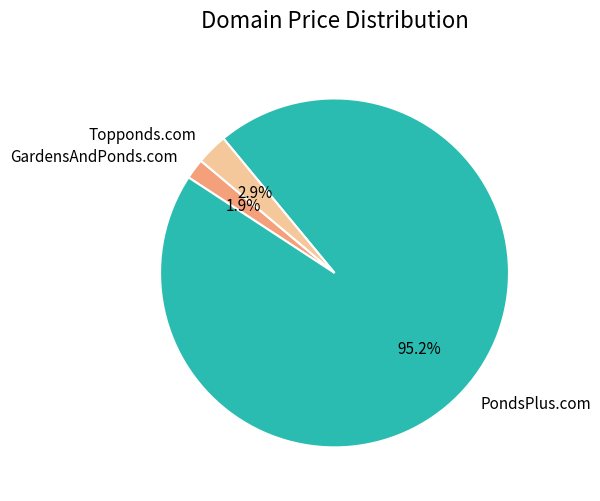

To the nearest percent, what is the combined percentage of Topponds.com and PondsPlus.com?

98%